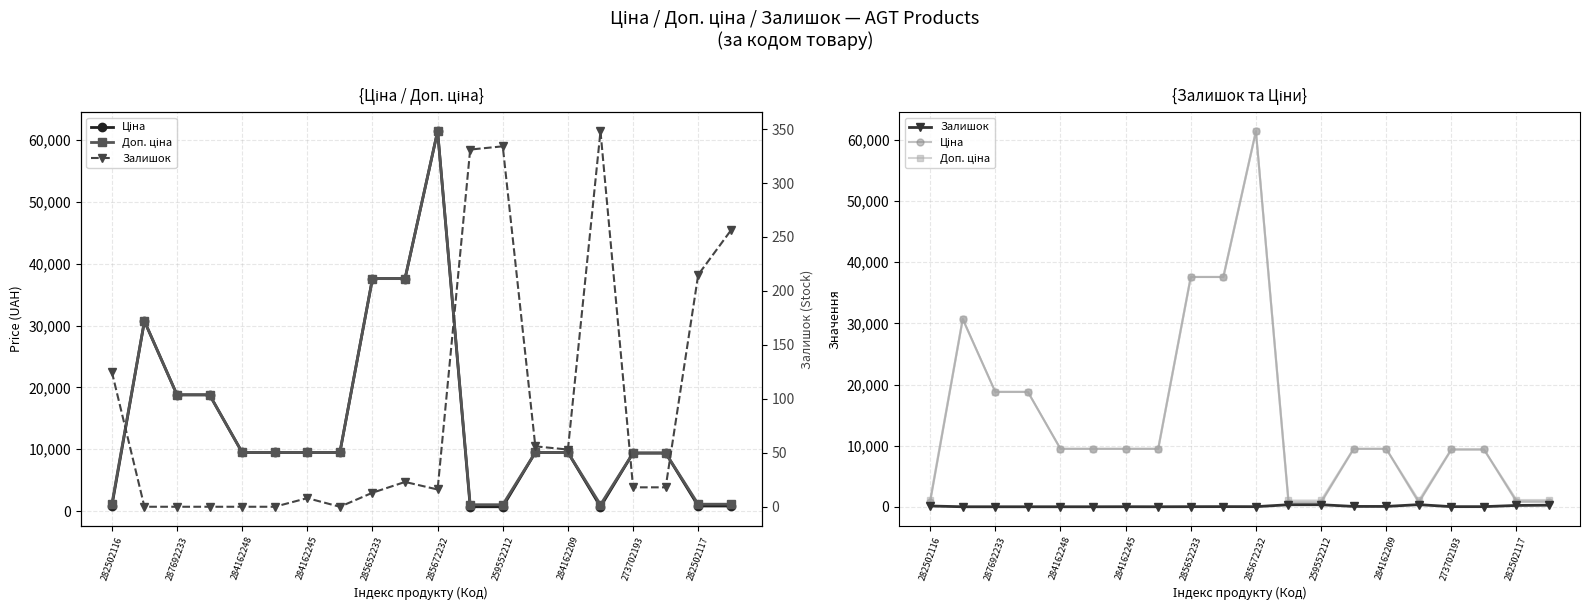

Is this an area chart (filled region under the line)?

No